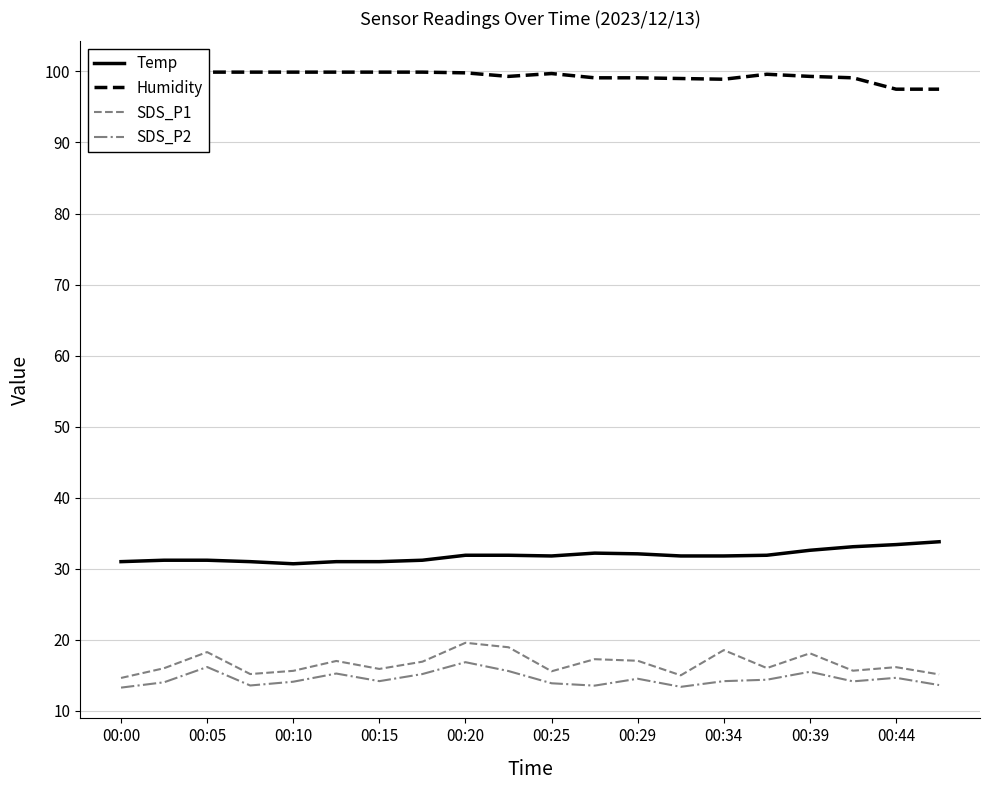

Reading left to right, list all the values displayed in this chart.

Temp: 31.0	31.2	31.2	31.0	30.7	31.0	31.0	31.2	31.9	31.9	31.8	32.2	32.1	31.8	31.8	31.9	32.6	33.1	33.4	33.8
Humidity: 99.9	99.9	99.9	99.9	99.9	99.9	99.9	99.9	99.8	99.3	99.7	99.1	99.1	99.0	98.9	99.6	99.3	99.1	97.5	97.5
SDS_P1: 14.6	16.0	18.3	15.2	15.6	17.0	15.9	16.9	19.6	18.9	15.6	17.3	17.1	15.0	18.6	16.0	18.1	15.7	16.1	15.1
SDS_P2: 13.3	14.0	16.2	13.6	14.1	15.2	14.2	15.2	16.9	15.6	13.9	13.6	14.5	13.4	14.2	14.4	15.5	14.2	14.7	13.6